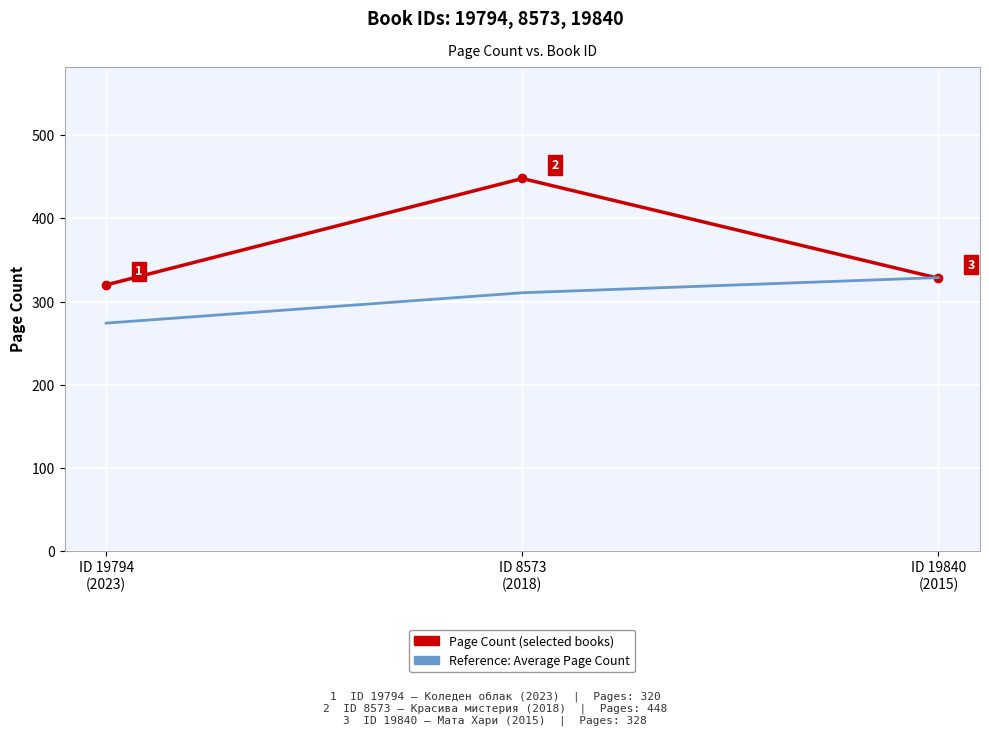

List the series in order of their peak value, highest first.

Page Count (selected books), Reference: Average Page Count